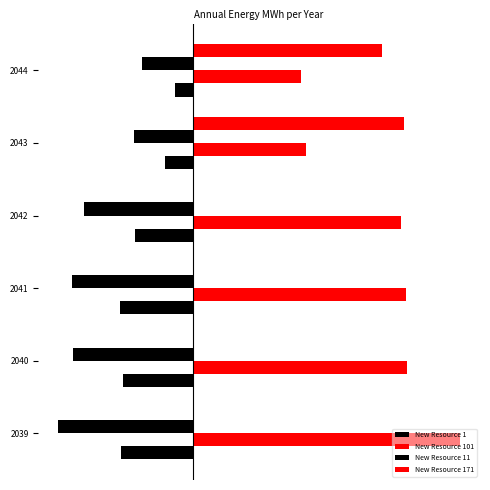

Which series has the largest range (max minus min)?

New Resource 171